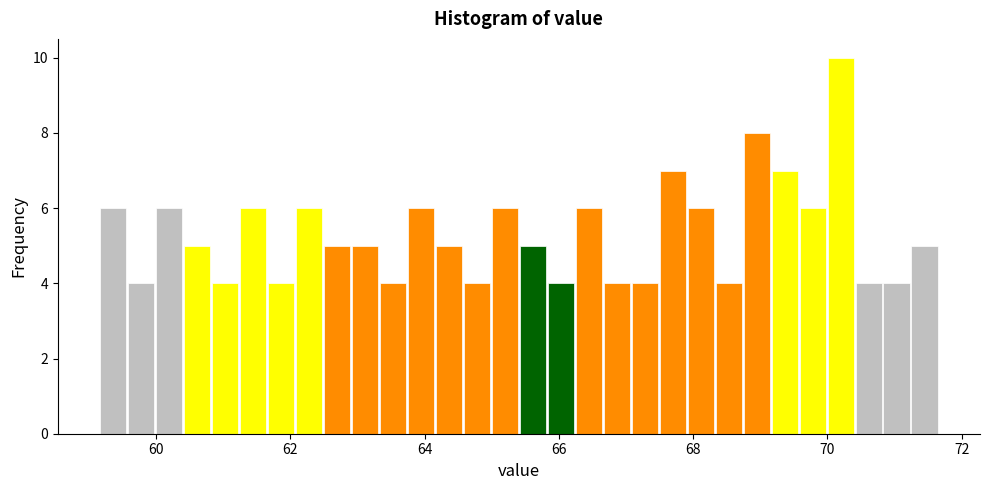

Around what value on the x-axis is the tallest bar? Give the approximate position of its centre, as read against the axis.

70.2